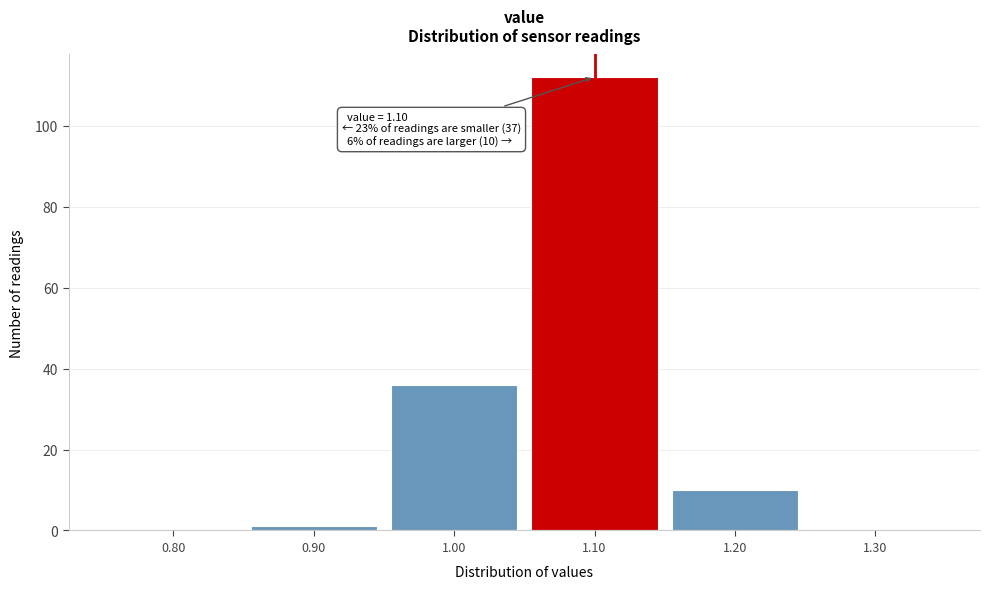

Over which range of the x-axis is the bar tallest?

1.05 to 1.15